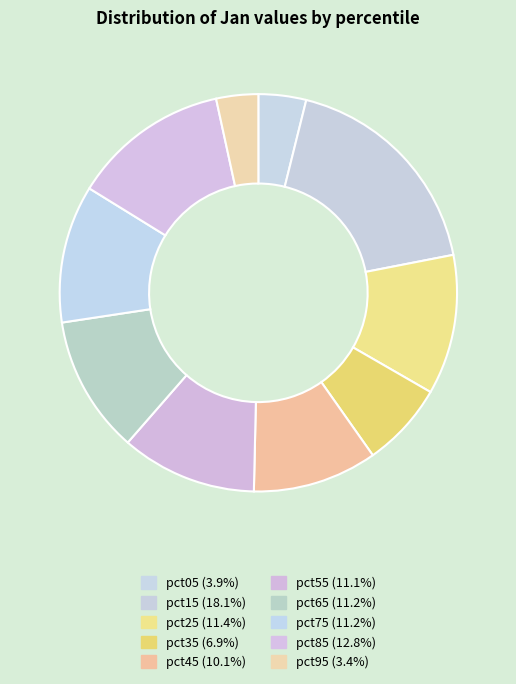

Which slice is the largest?

pct15